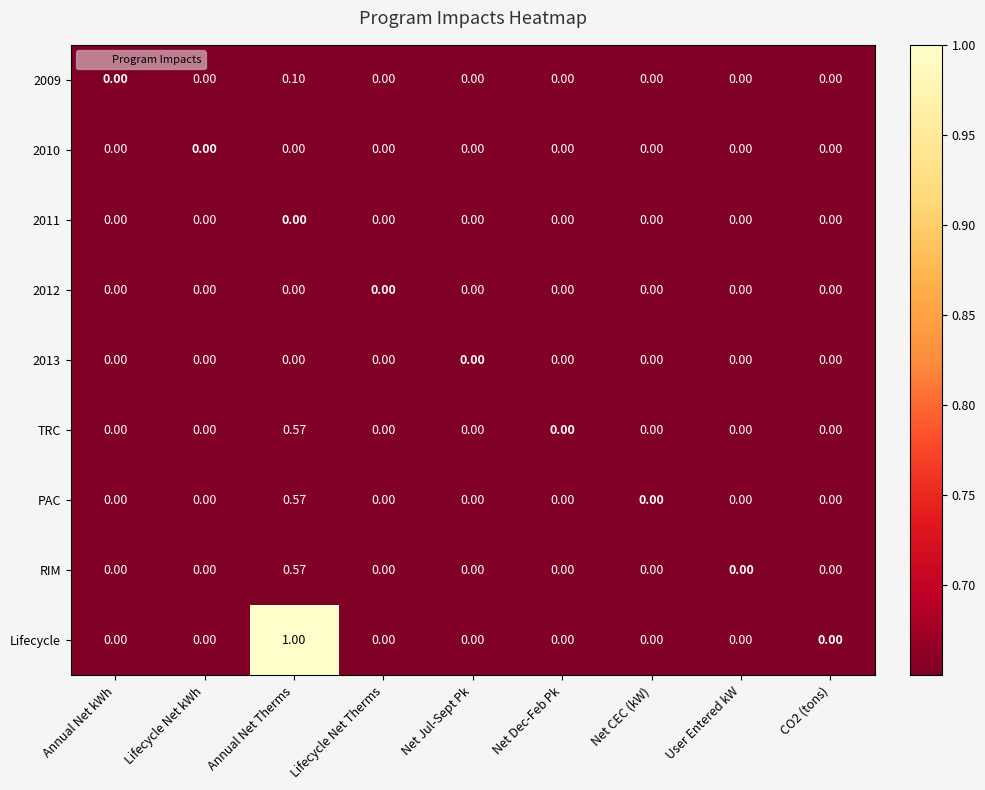

Which series has the largest total across all categories?

Lifecycle